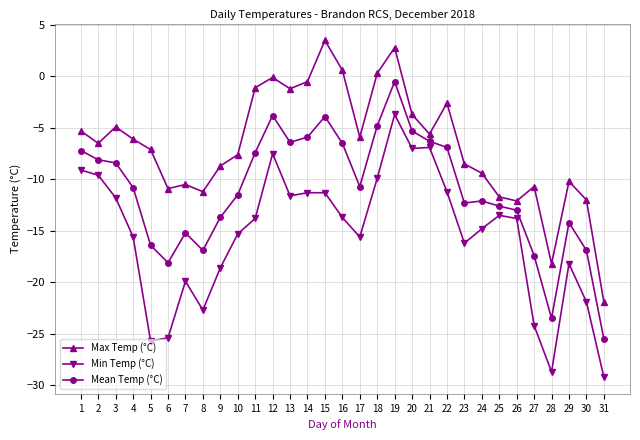

At how many categories does at least one series exceed 1?

2